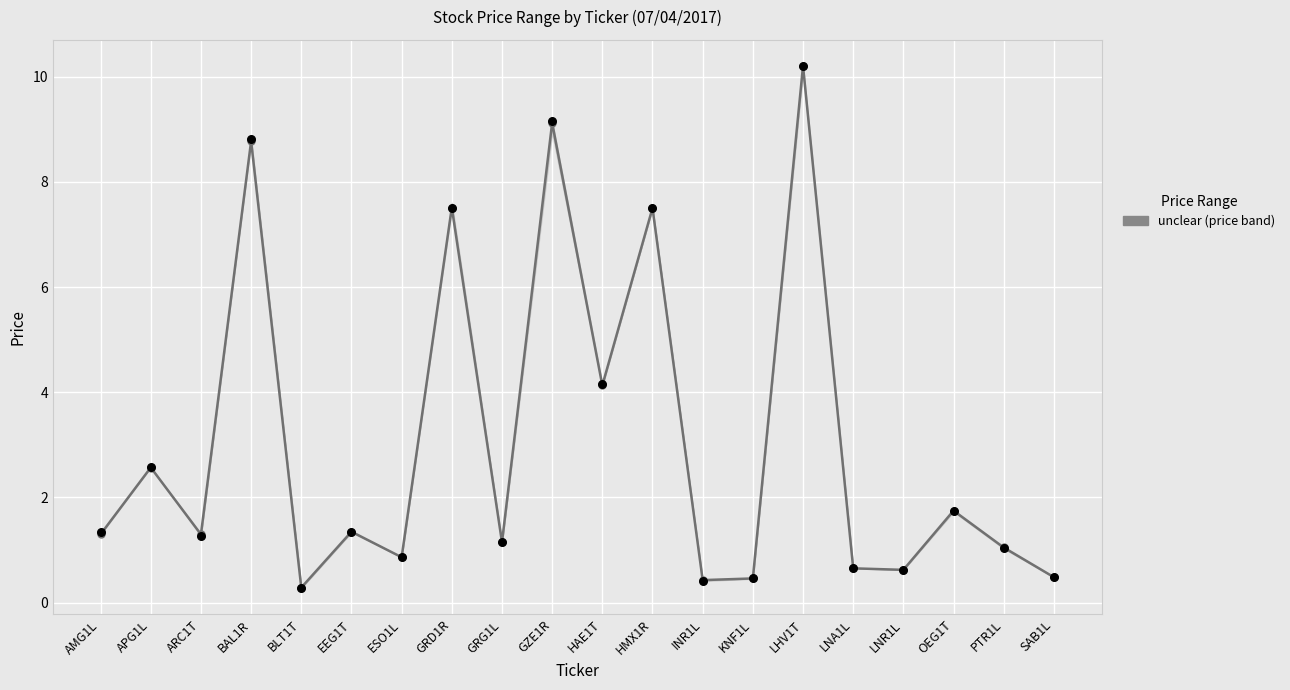

At how many categories does at least one series exceed 8?

3